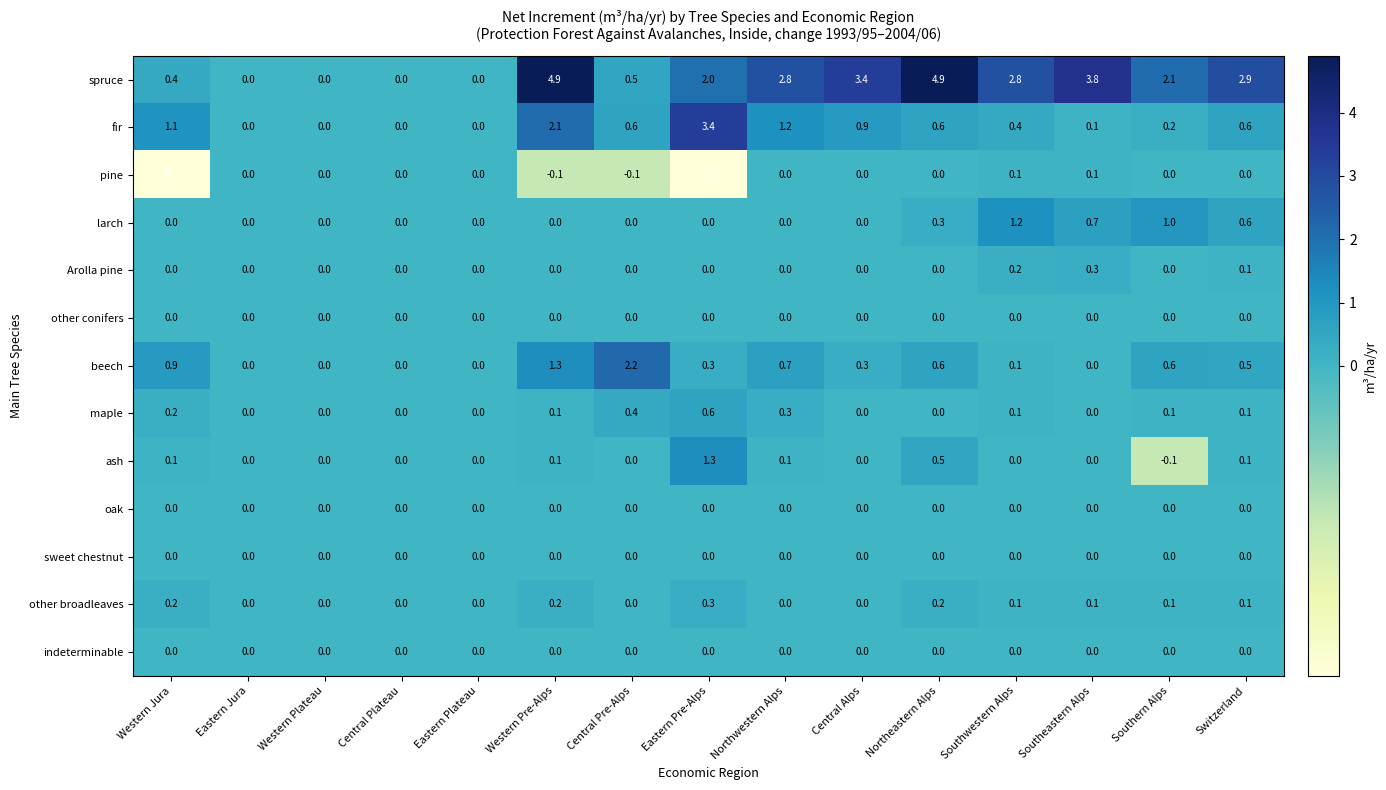

At which label is beech closest to 1?

Western Jura